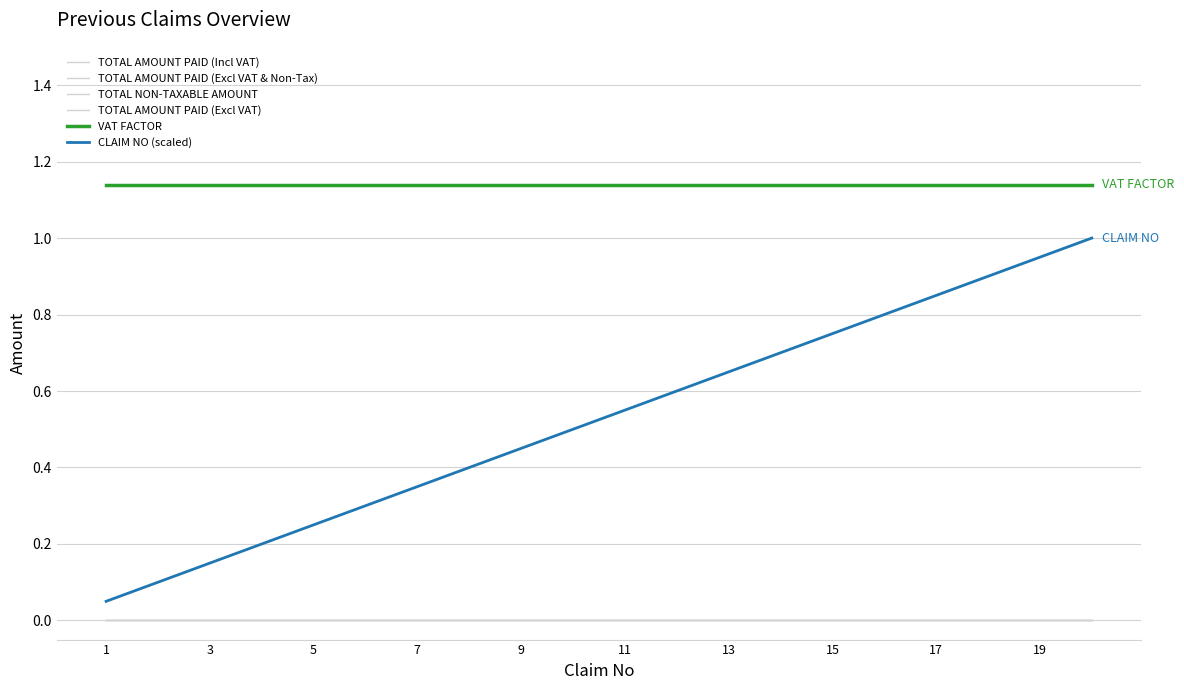

What is the value of the VAT FACTOR point at the 10th from the left?

1.1